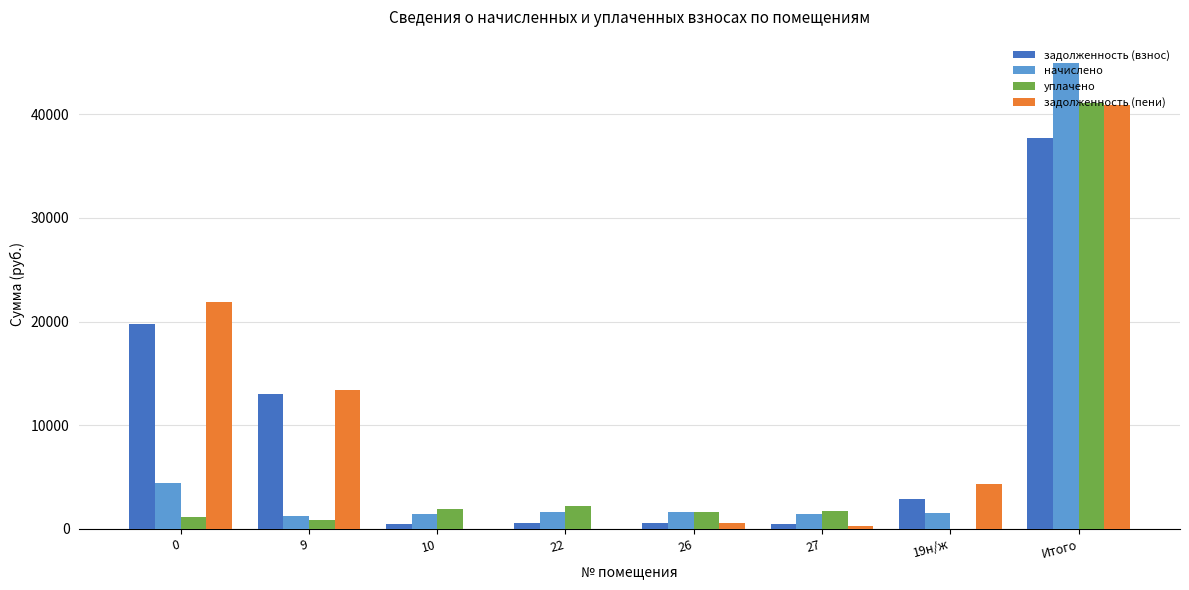

How many categories are shown in the chart?

8